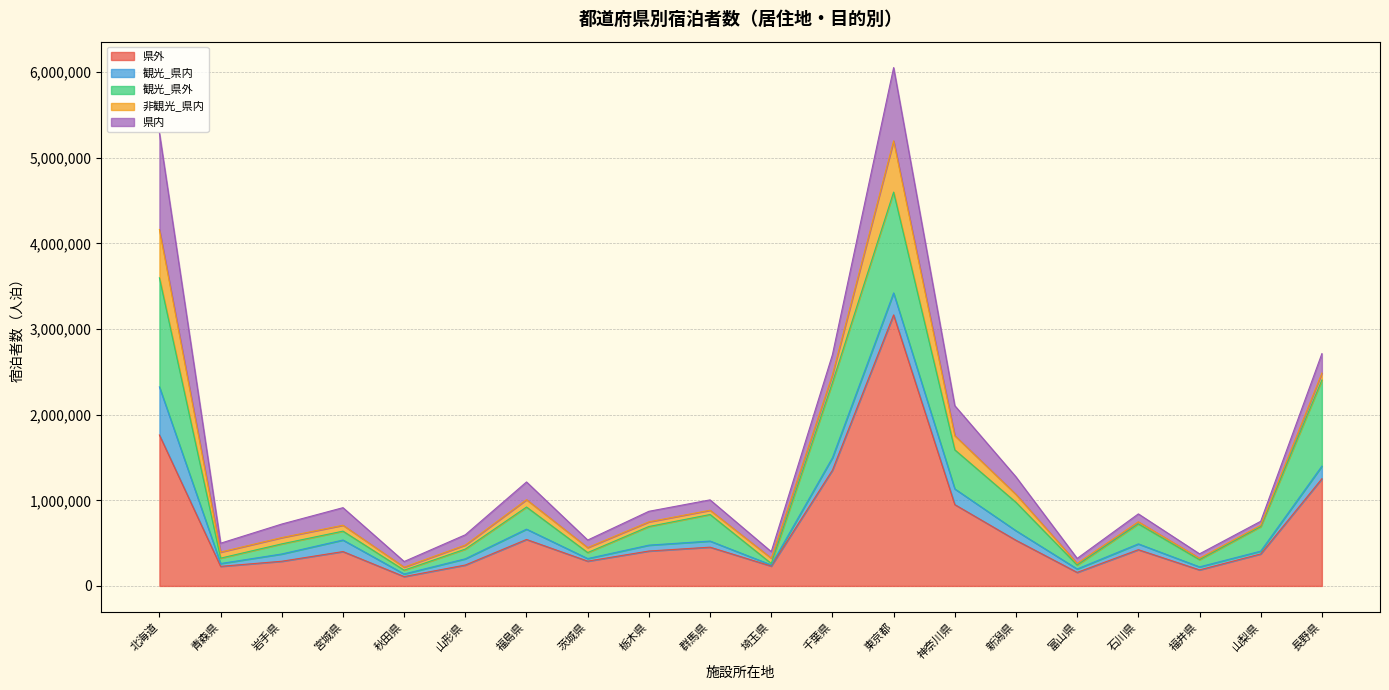

True or false: 県内 has more than 2 points higher than both neighbors.

True